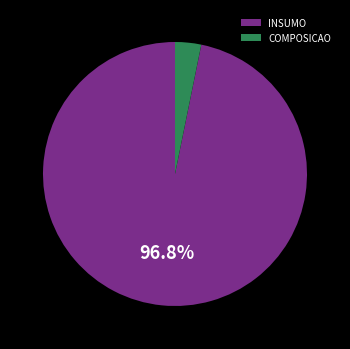

How many segments does this pie chart have?

2